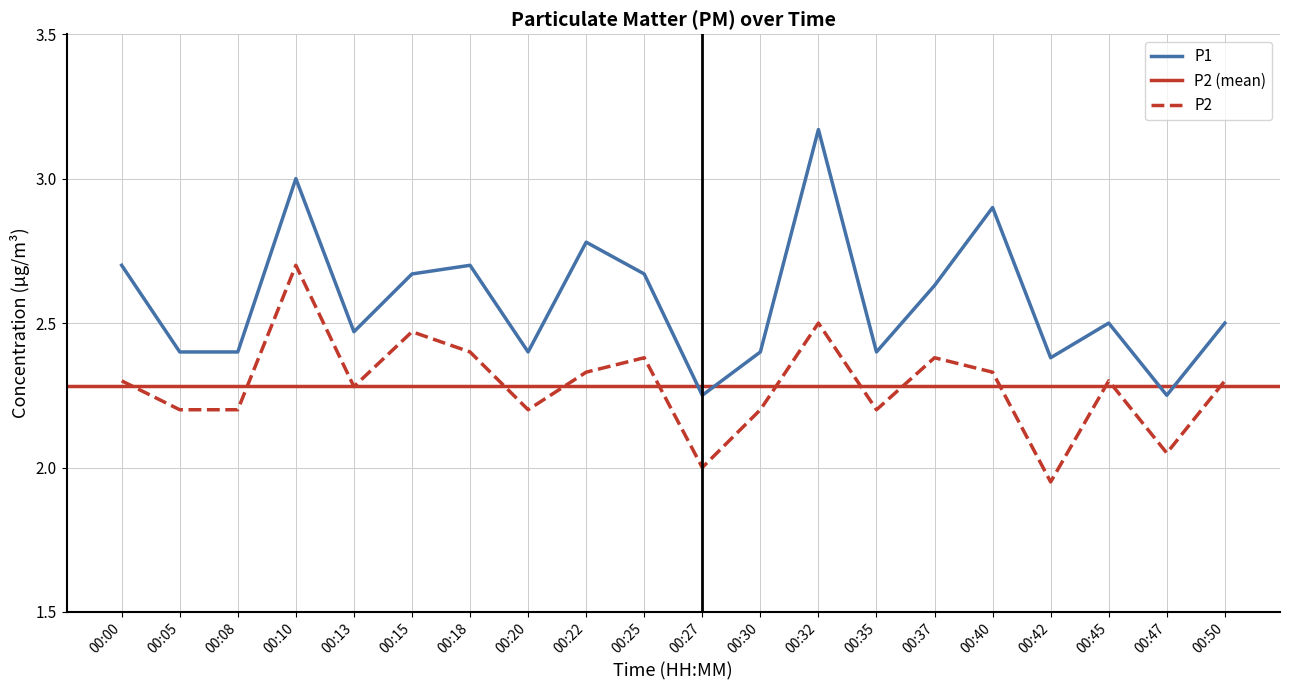

At which category does P2 reach its first local valley?

00:13